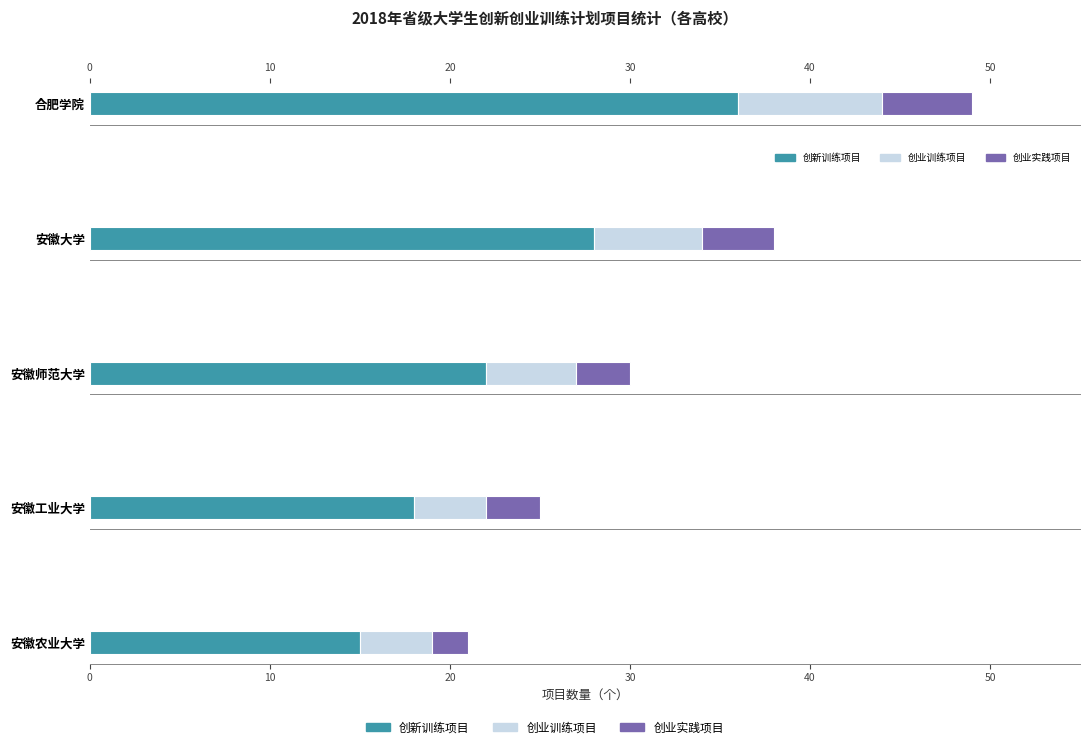

What are all the series names shown in the legend?

创新训练项目, 创业训练项目, 创业实践项目